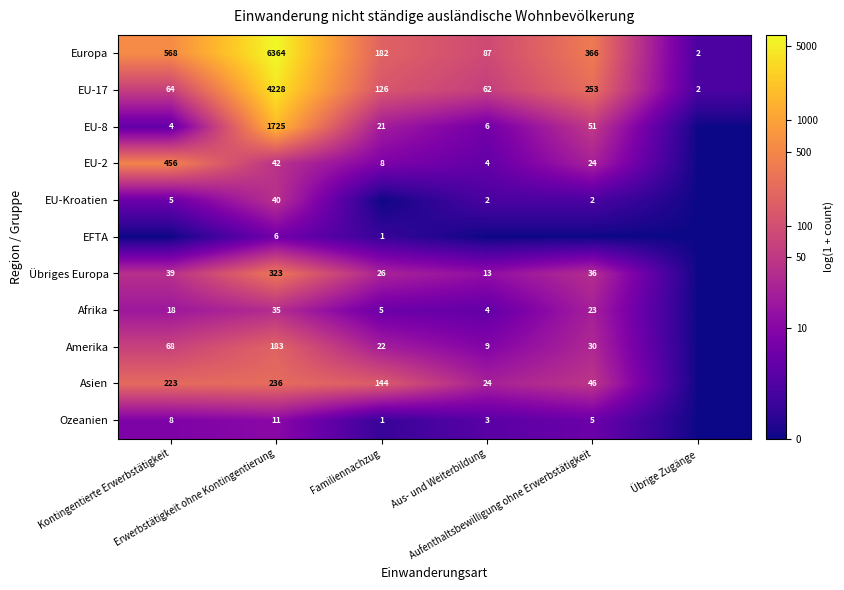

How many values in Asien are above zero?

5